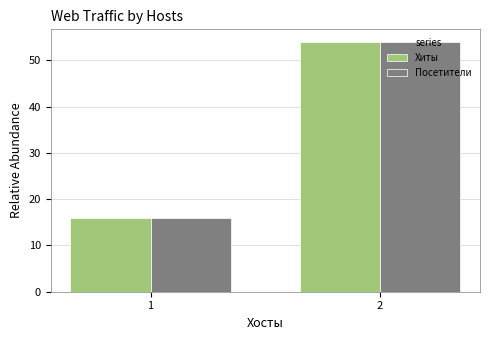

True or false: Хиты has a value of 16 at 1.

True